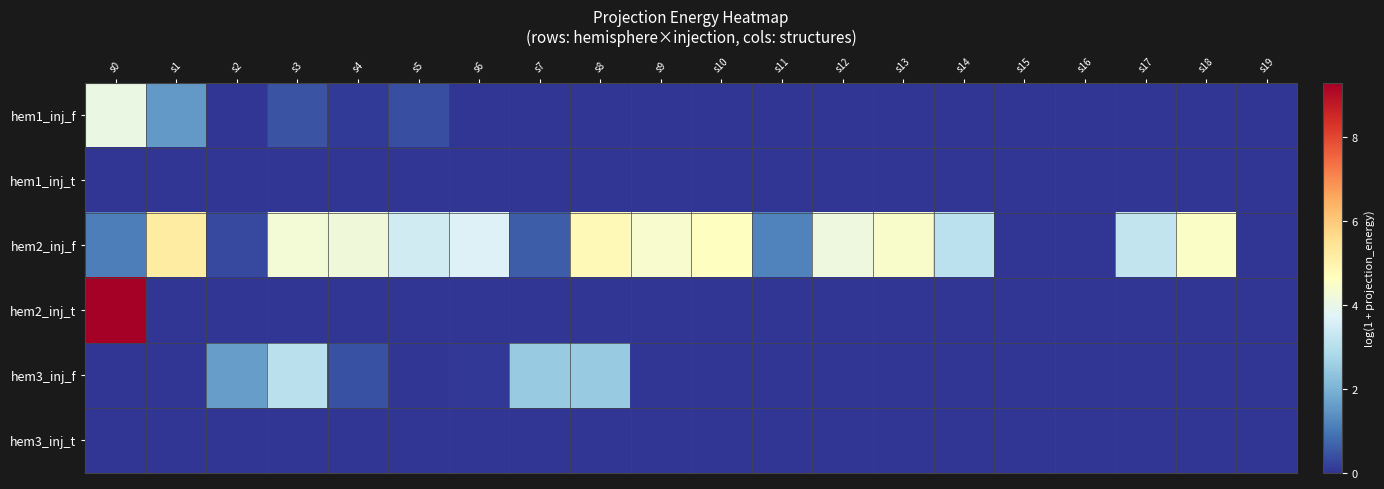

Which series has the largest total across all categories?

hem2_inj_f